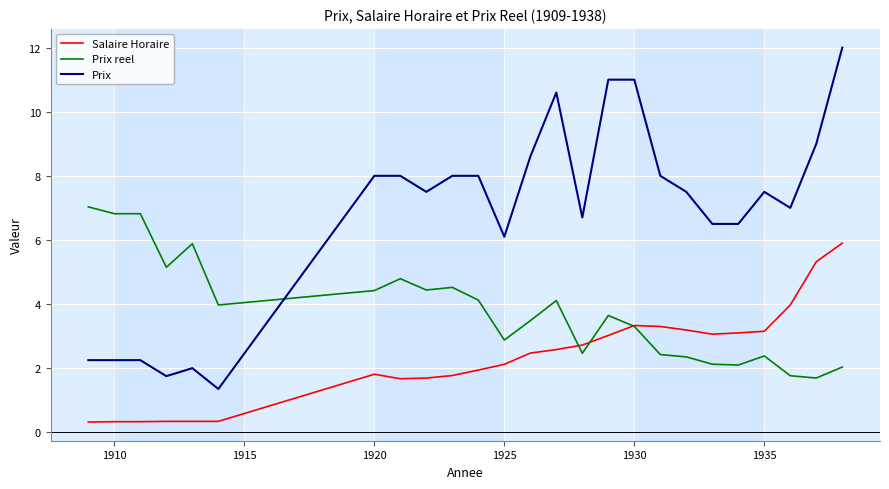

Which series ends up on top after the final intersection of Prix and Prix reel?

Prix